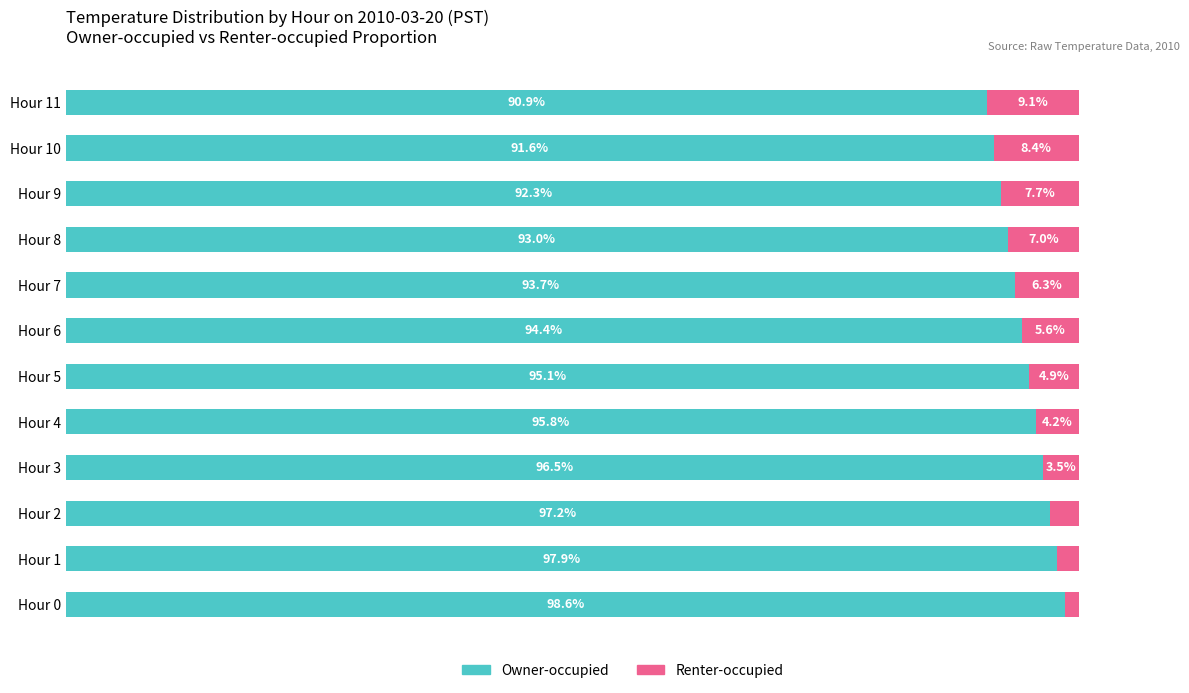

At which label does Owner-occupied reach its minimum?

Hour 11